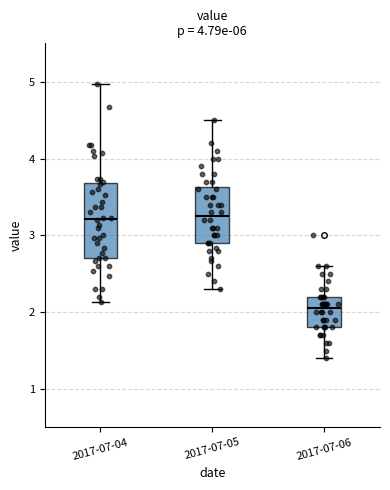

Where does the upper whisker of the box for 2017-07-06 end on the y-axis? The values are not printed on the chart, so give them approximately, as read against the axis.

2.6